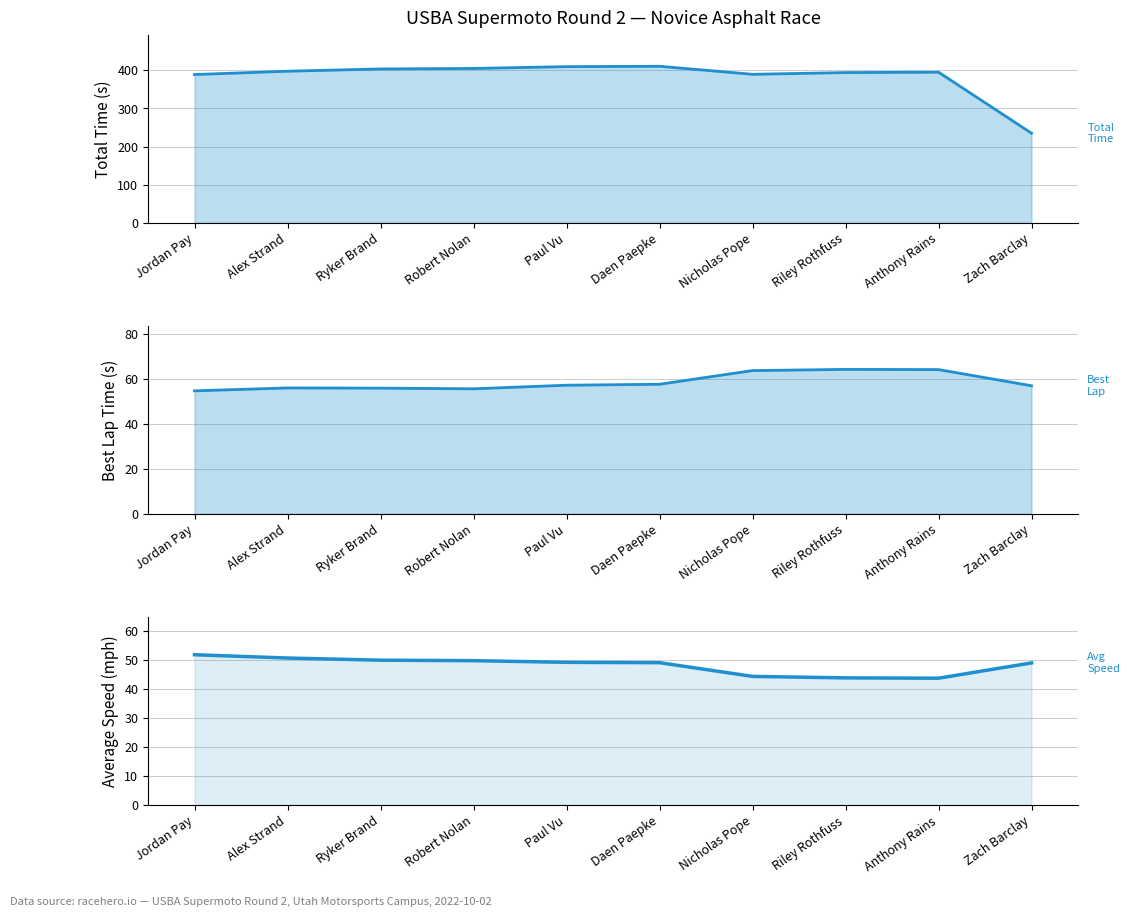

What is the sum of all Average Speed (line) values?

481.7